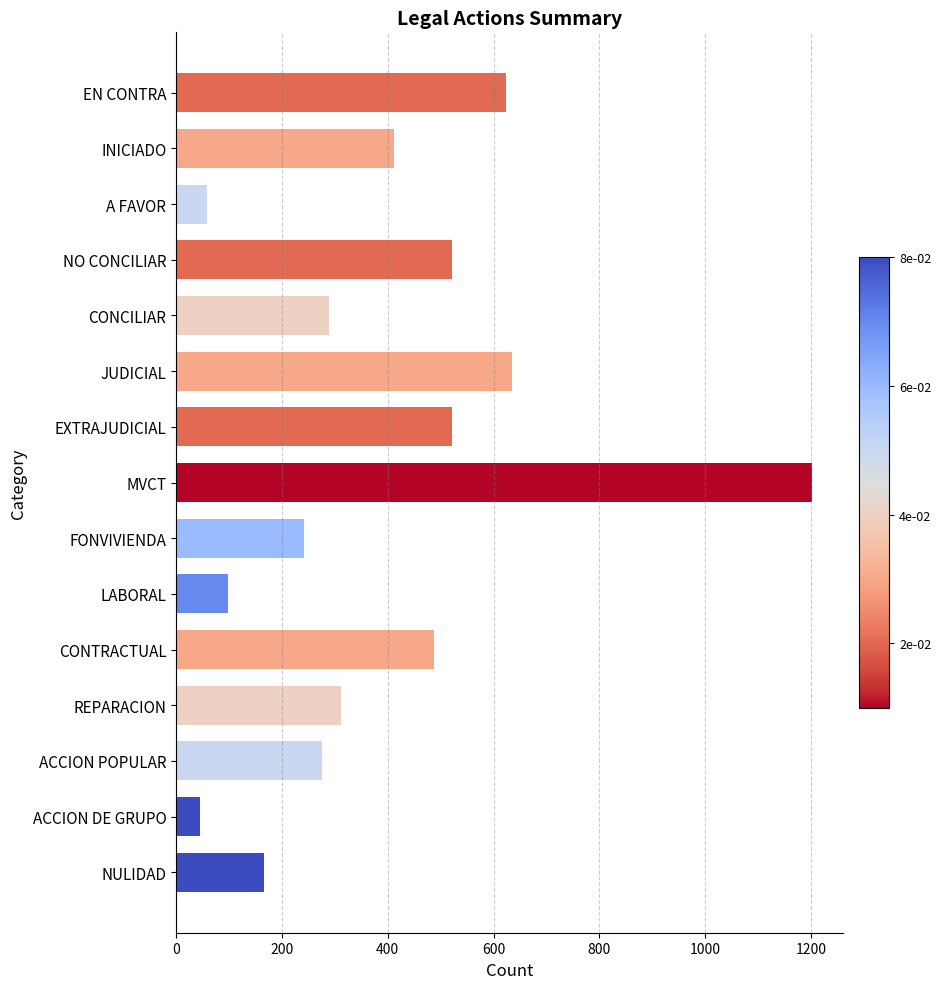

Reading bottom to top, extract all data points from this chart.

NULIDAD=167	ACCION DE GRUPO=45	ACCION POPULAR=276	REPARACION=312	CONTRACTUAL=487	LABORAL=98	FONVIVIENDA=242	MVCT=1201	EXTRAJUDICIAL=521	JUDICIAL=634	CONCILIAR=289	NO CONCILIAR=521	A FAVOR=58	INICIADO=412	EN CONTRA=623